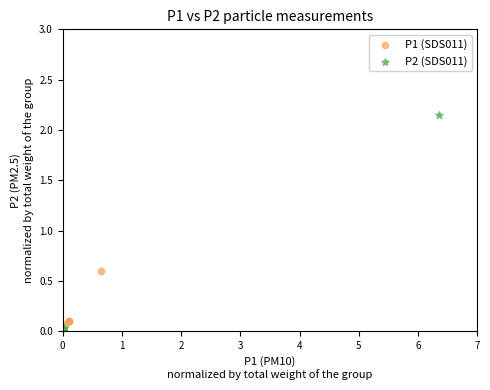

Which series reaches the maximum Y coordinate?

P2 (SDS011)